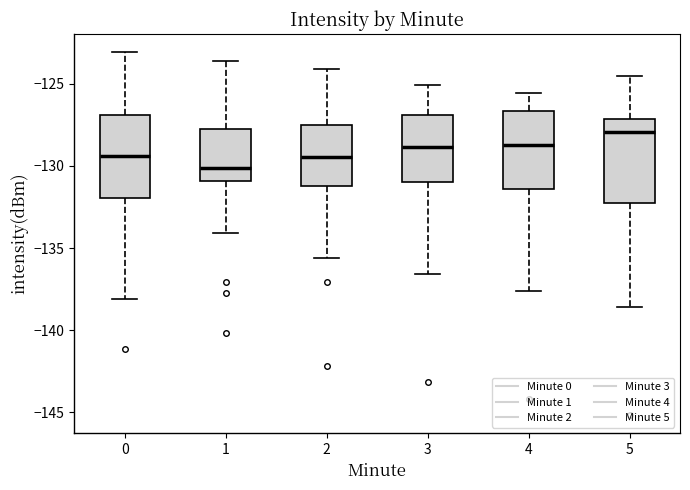

Where is the upper edge of the box at x = 3 on the y-axis? The values are not printed on the chart, so give them approximately, as read against the axis.

-127.0